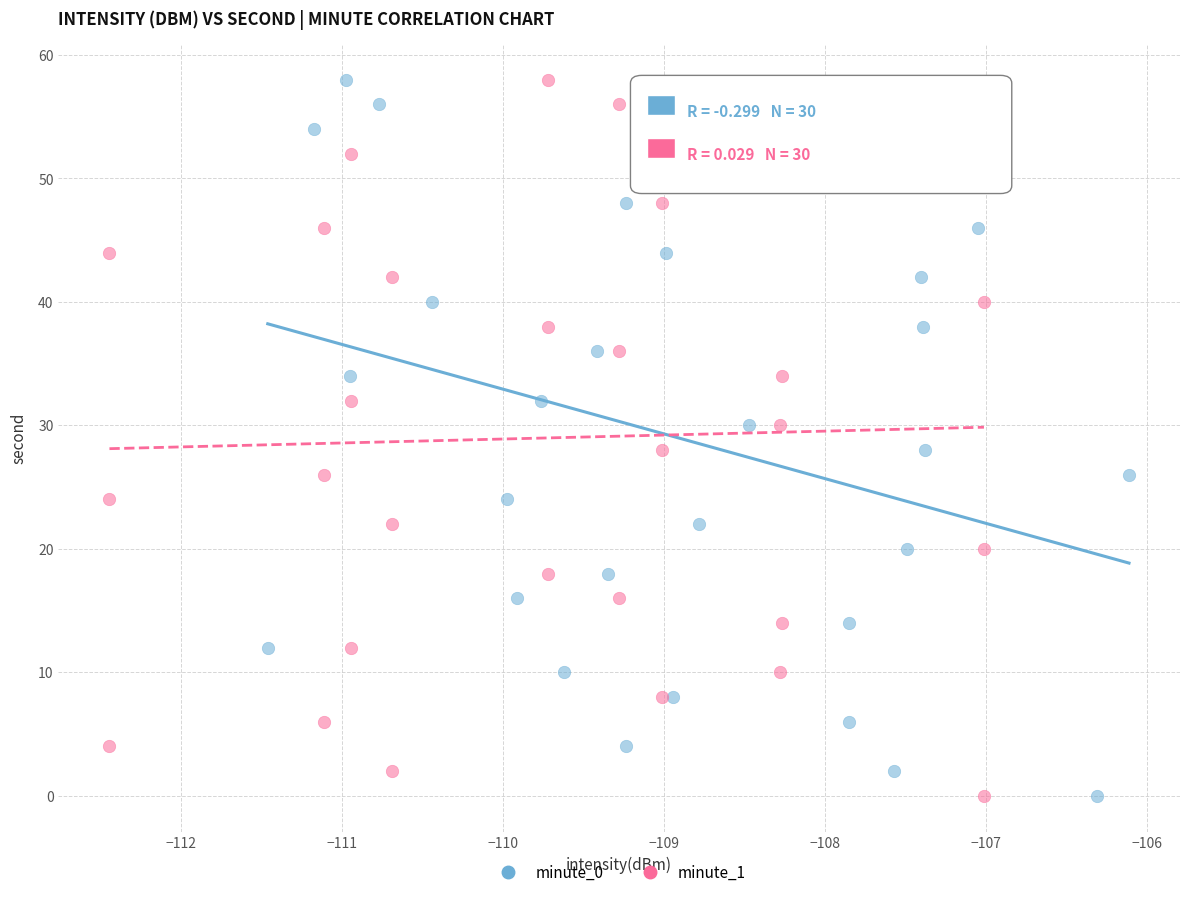

What are all the series names shown in the legend?

minute_0, minute_1